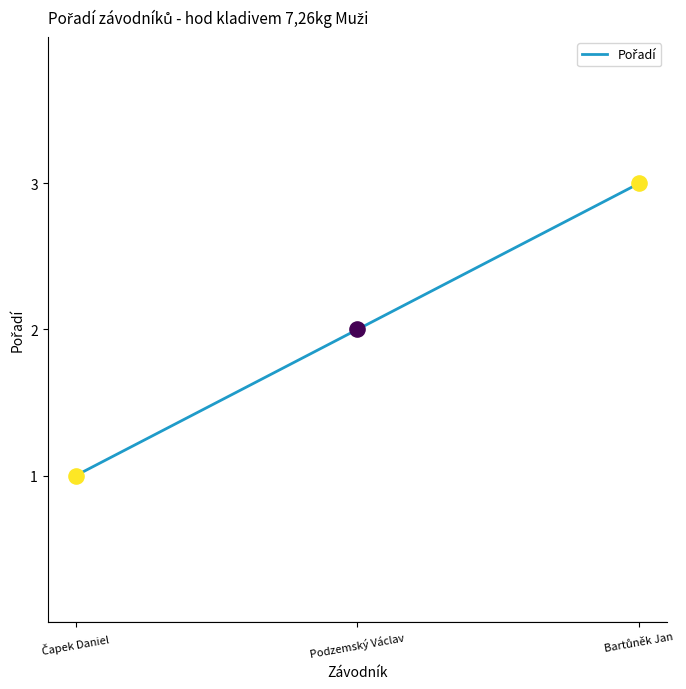

What is the greatest value displayed?

3